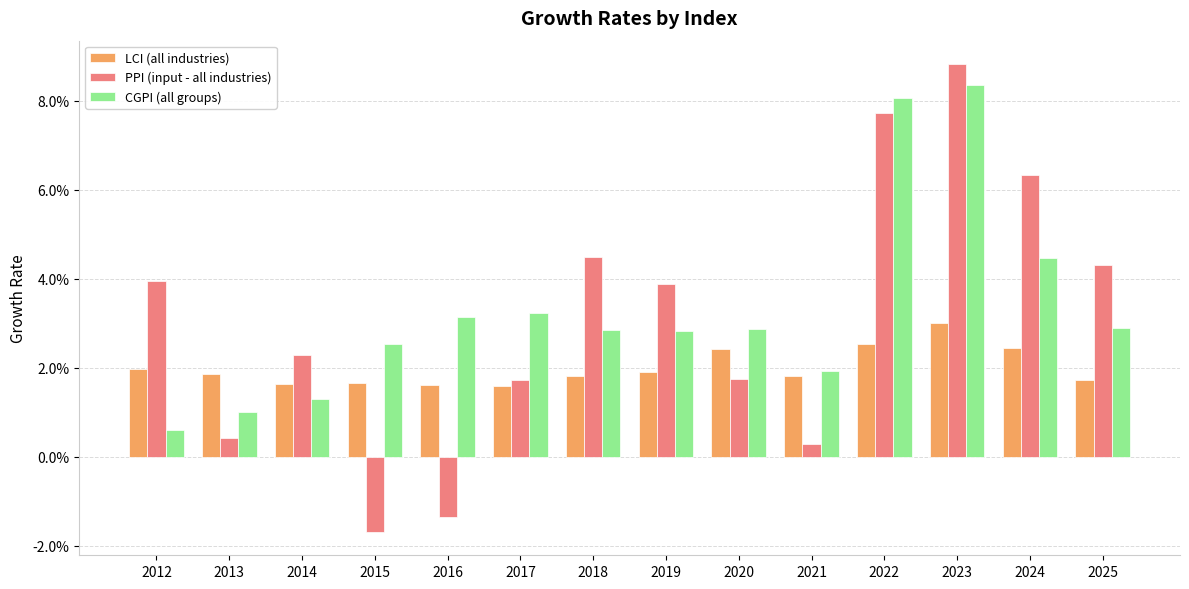

Does the chart contain any negative values?

Yes